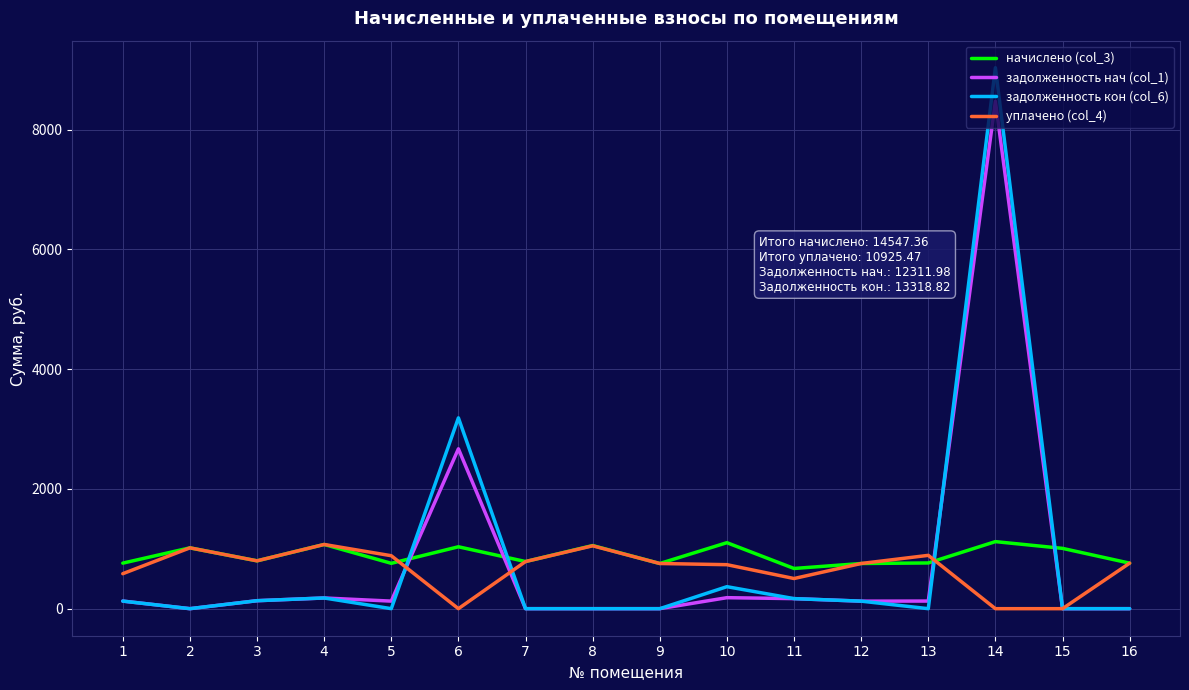

The value of начислено (col_3) at 8 is 1054.4. True or false?

True